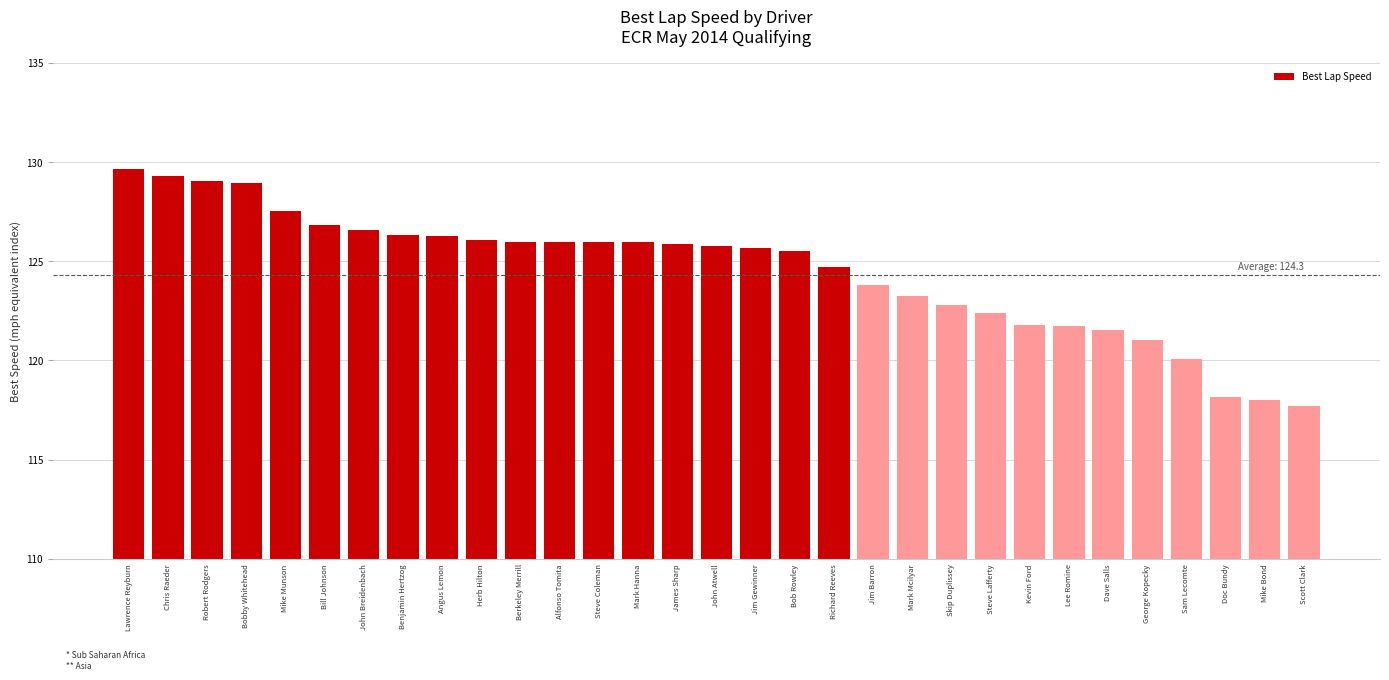

What is the label of the 22nd bar from the right?

Herb Hilton